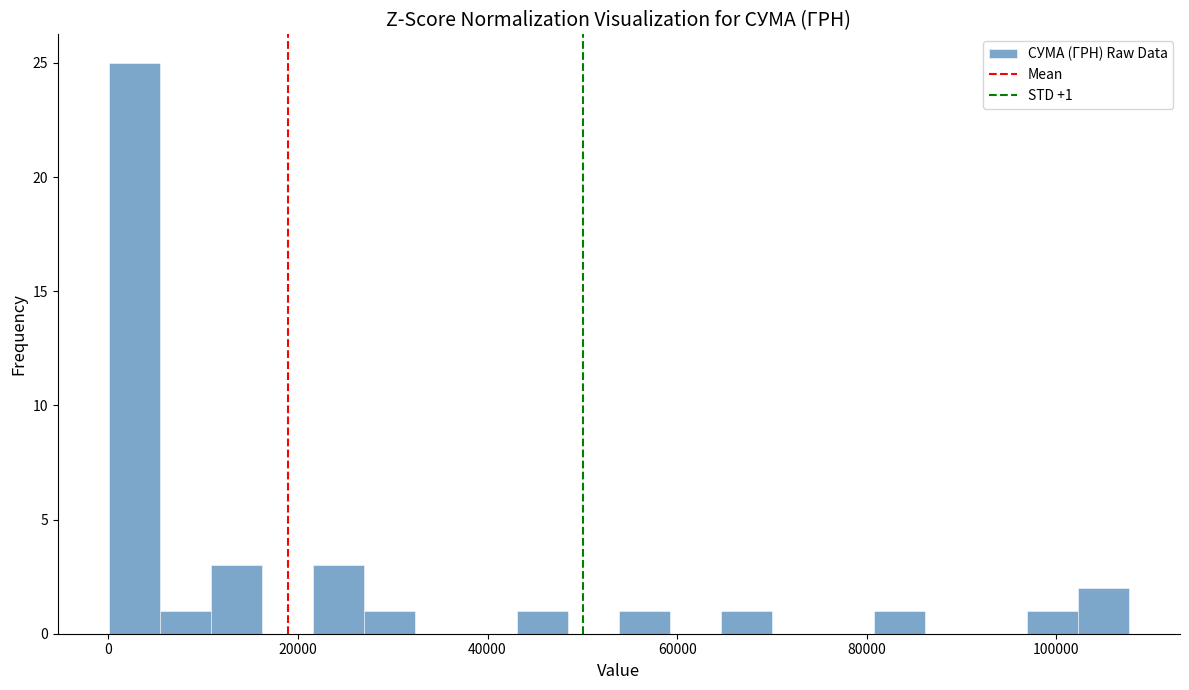

Read against the x-axis, roughly where is the centre of the tallest bar?

2000